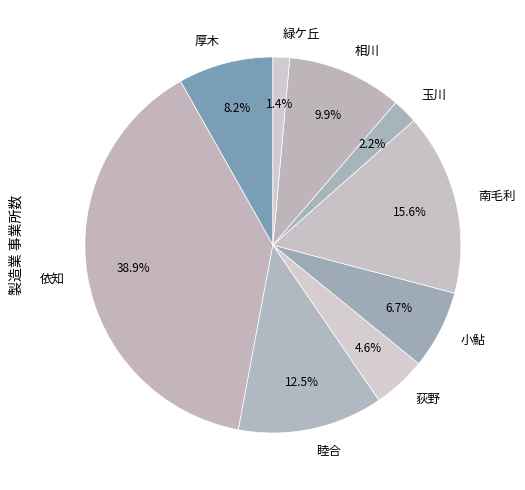

Which category has the smallest portion of the pie?

緑ケ丘